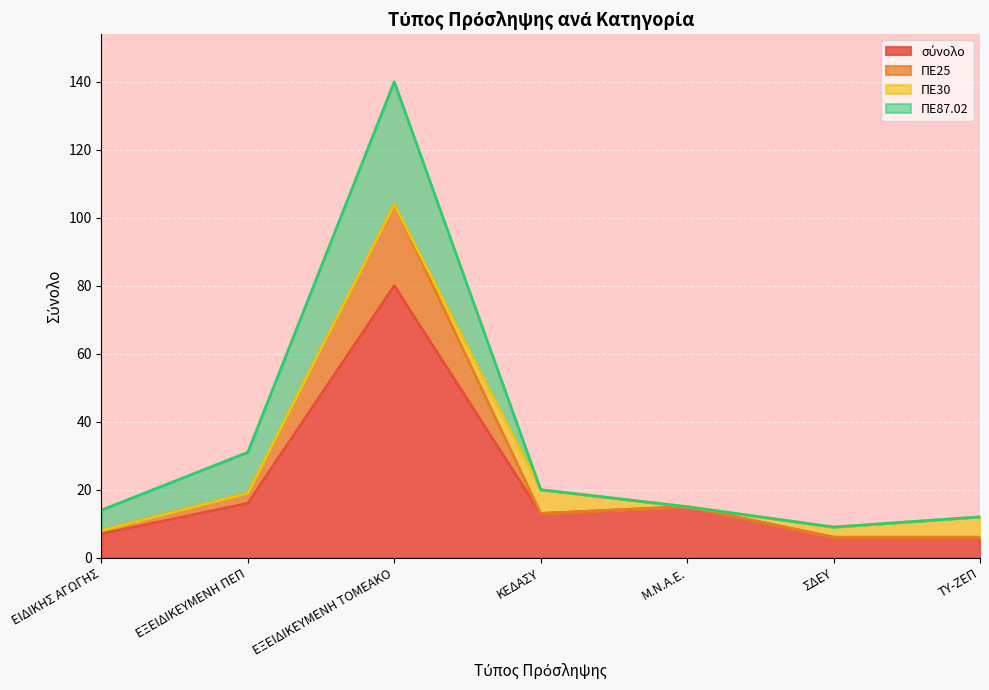

What is the spread (max minus min) of values at ΤΥ-ΖΕΠ?

6